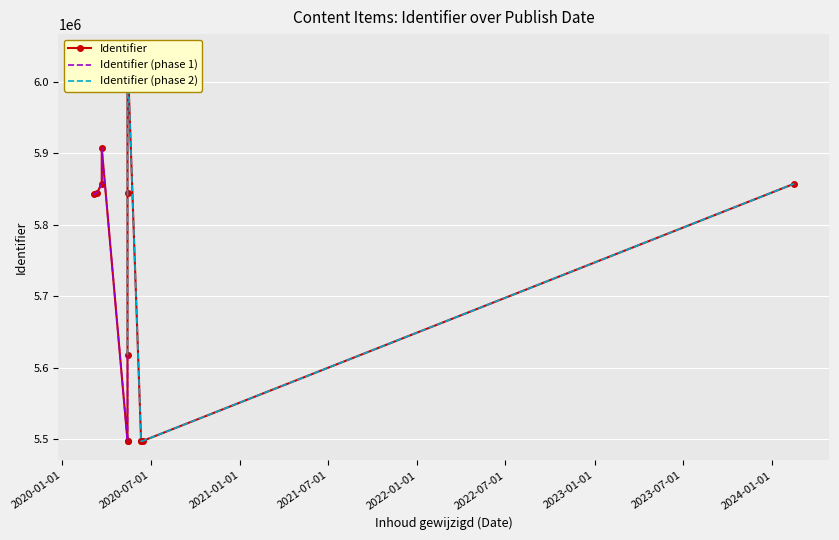

List the labels in order of value, largest first.

2020-05-14, 2020-03-22, 2020-03-22, 2024-02-16, 2020-03-12, 2020-05-14, 2020-03-05, 2020-05-14, 2020-06-14, 2020-05-14, 2020-05-14, 2020-06-11, 2020-06-11